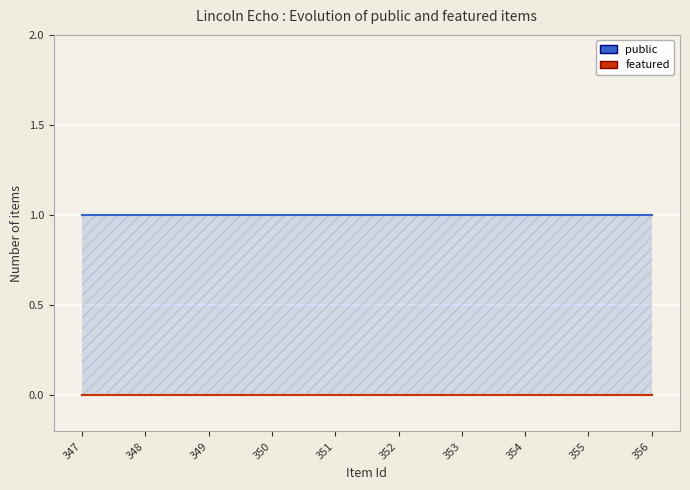

Which series has the largest total across all categories?

public